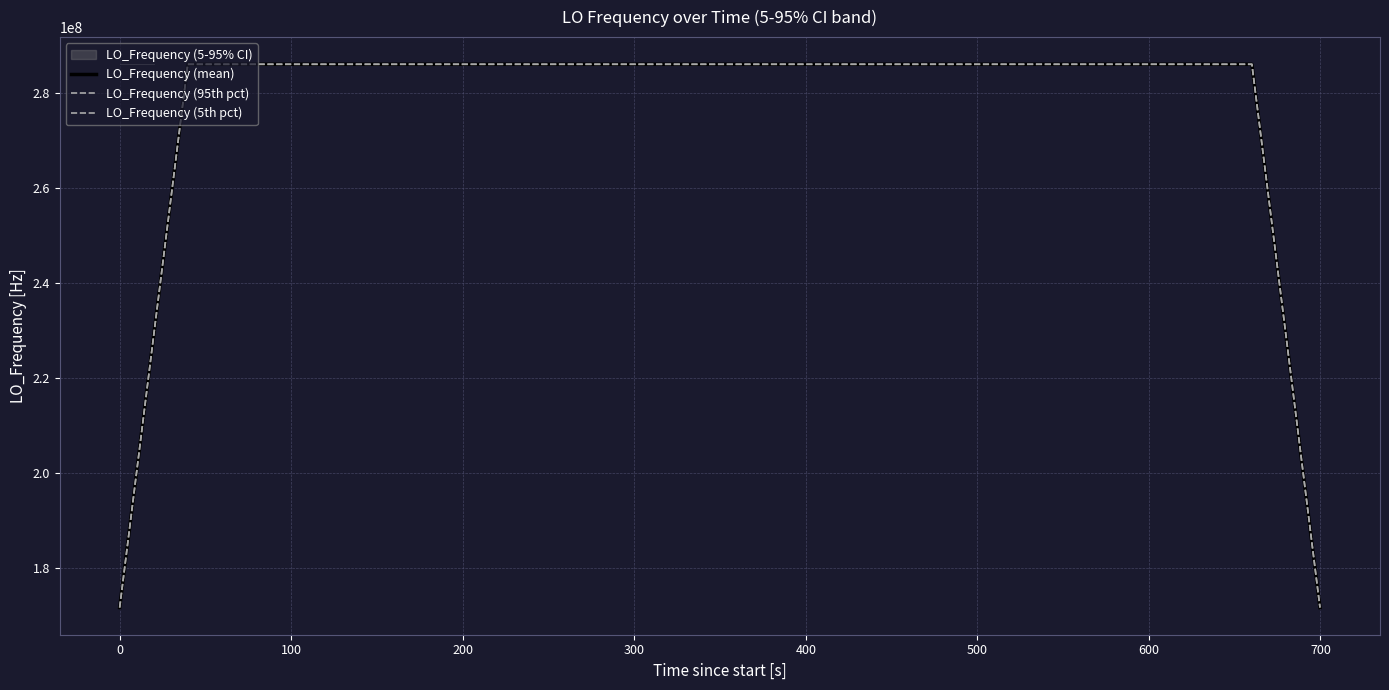

What is the lowest value of the LO_Frequency (mean) series?

171628200.0